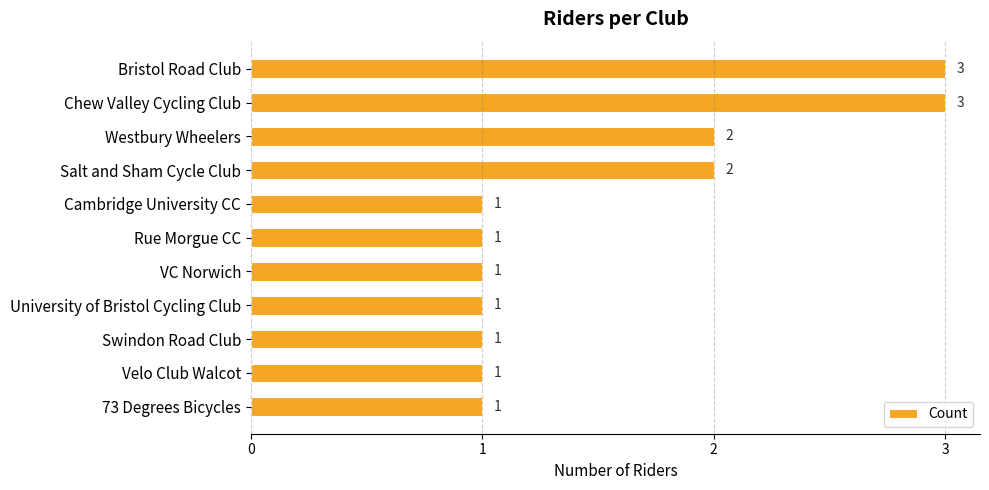

Reading bottom to top, list all the values displayed in this chart.

1	1	1	1	1	1	1	2	2	3	3